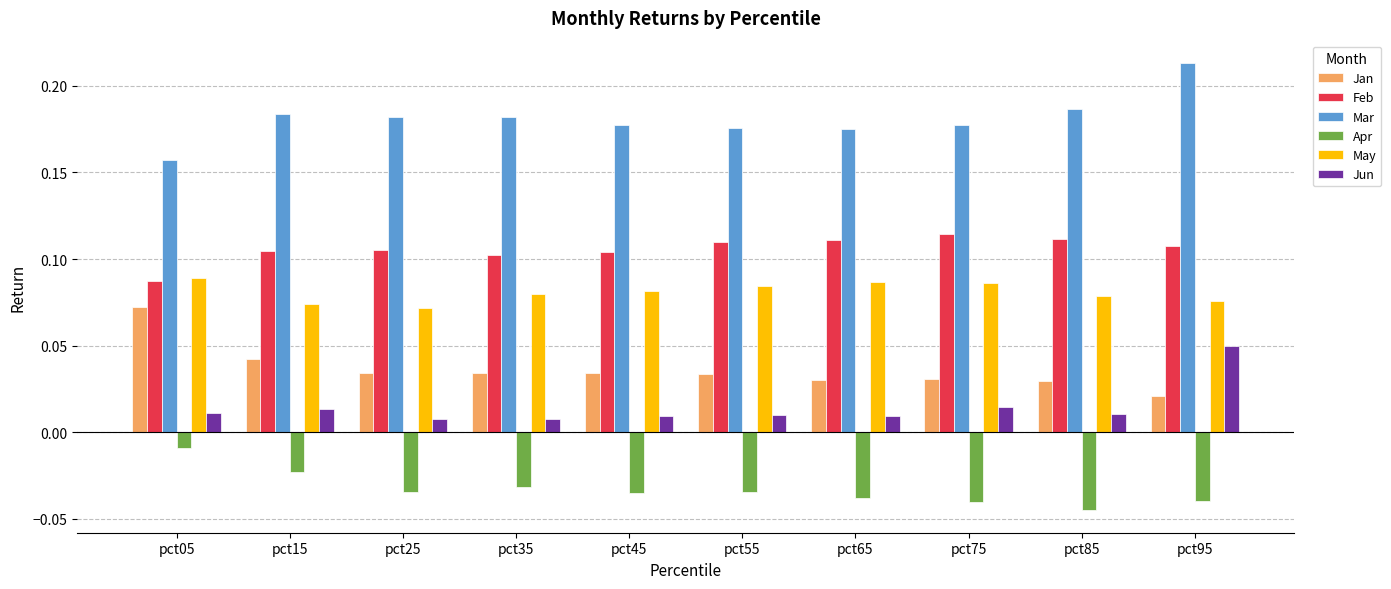

Which label corresponds to the largest value in the chart?

pct95